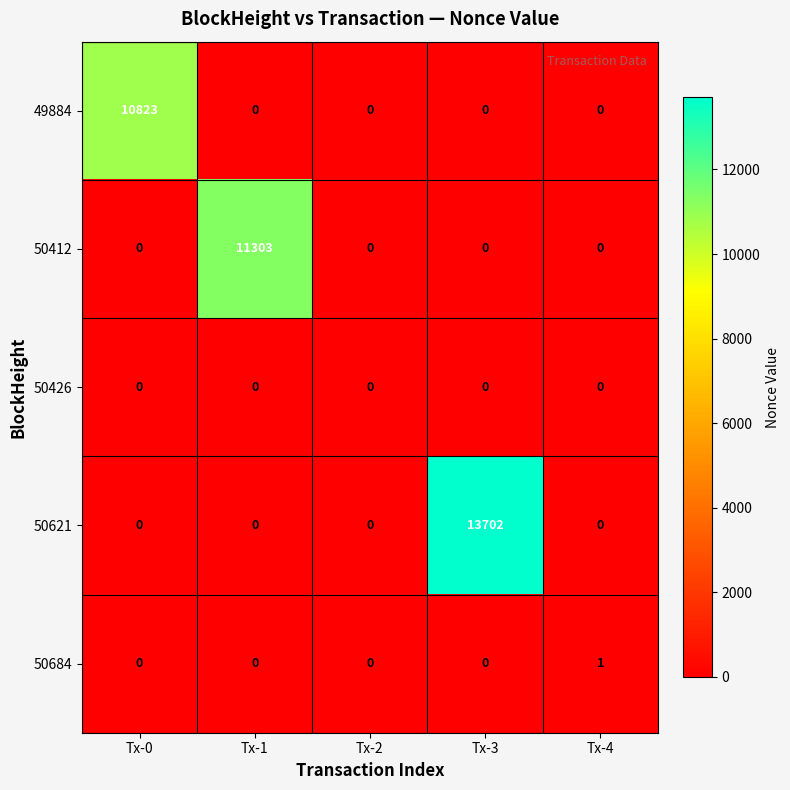

At how many categories does at least one series exceed 3099?

3